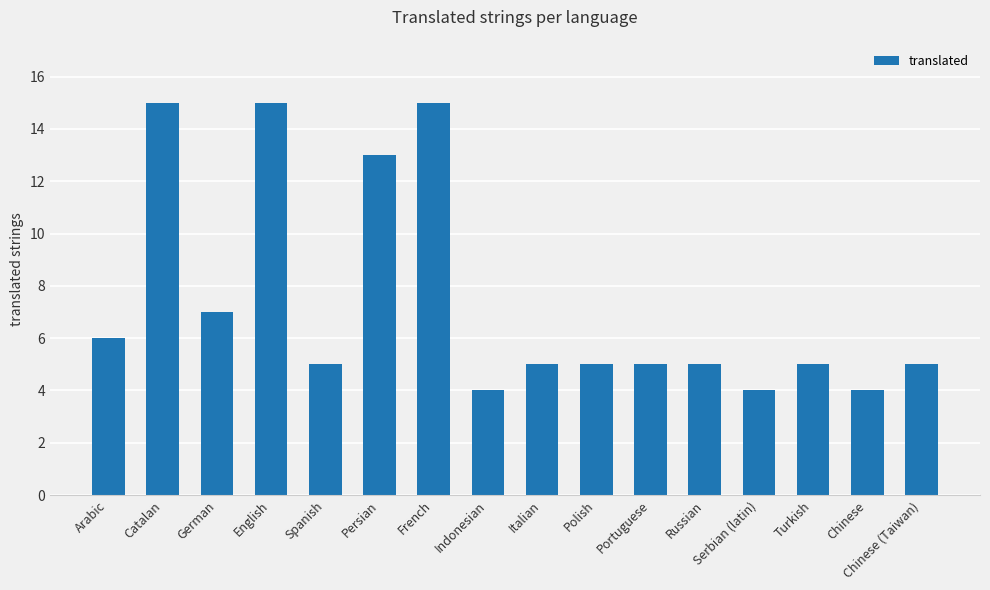

Reading right to left, extract all data points from this chart.

Chinese (Taiwan)=5	Chinese=4	Turkish=5	Serbian (latin)=4	Russian=5	Portuguese=5	Polish=5	Italian=5	Indonesian=4	French=15	Persian=13	Spanish=5	English=15	German=7	Catalan=15	Arabic=6